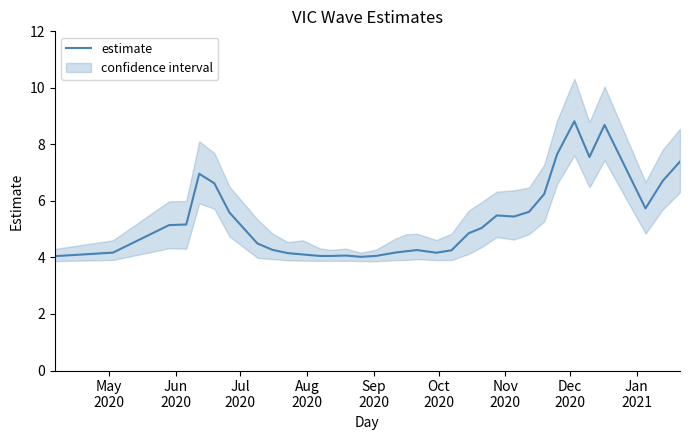

What is the maximum value for estimate?

8.8